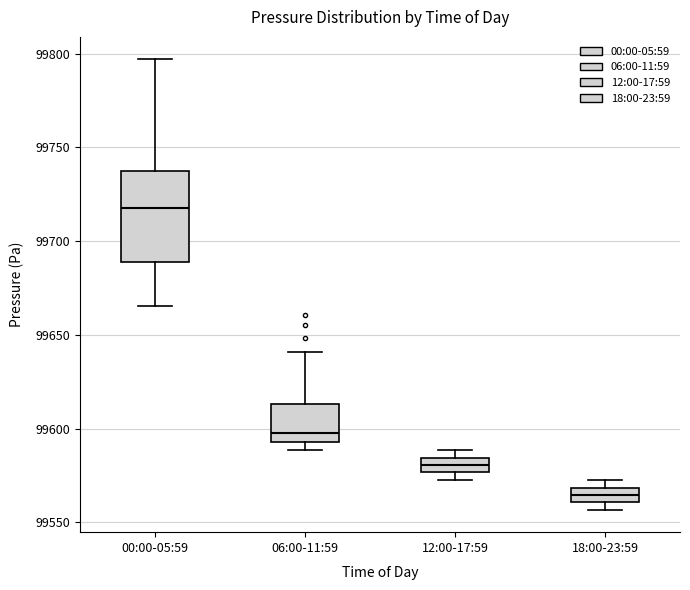

Which box's median line is the highest?

00:00-05:59